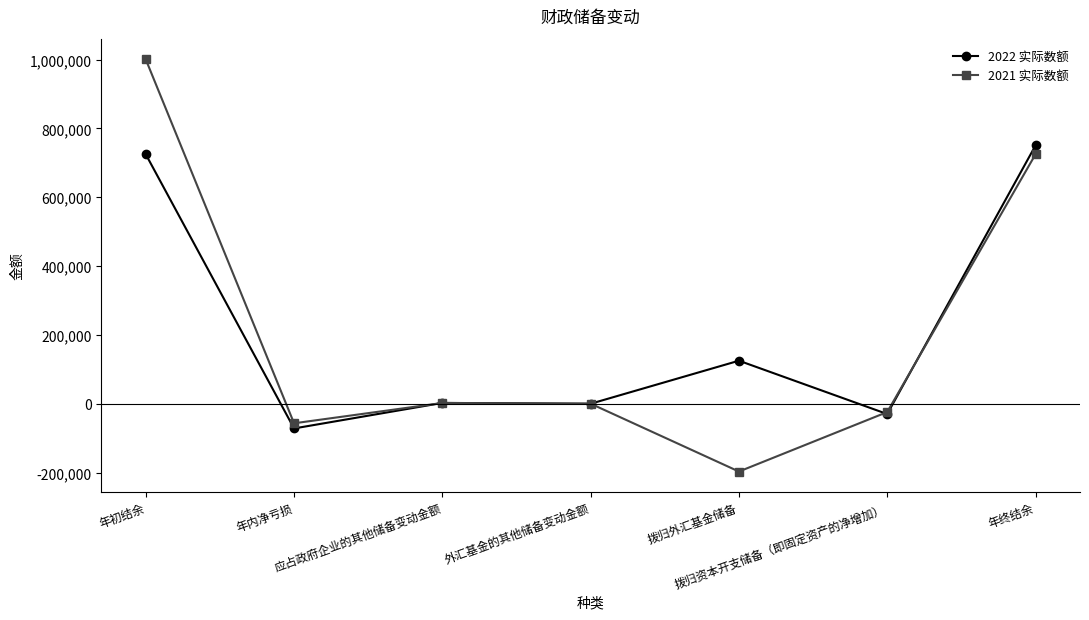

The value of 2022 实际数额 at 应占政府企业的其他储备变动金额 is 2367. True or false?

True